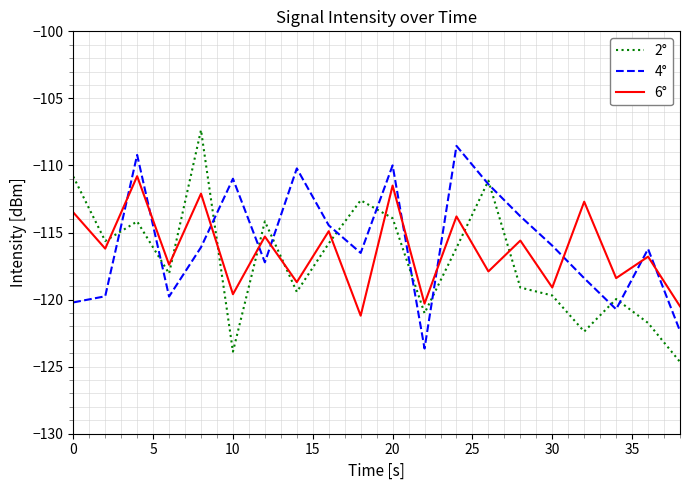

Which series has the widest spread of values?

2°